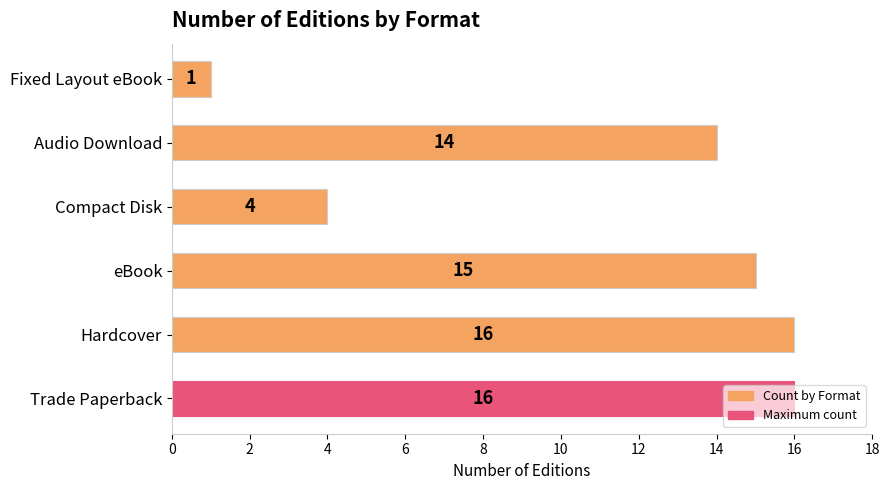

Where is the data nearest to the value 8?

Compact Disk